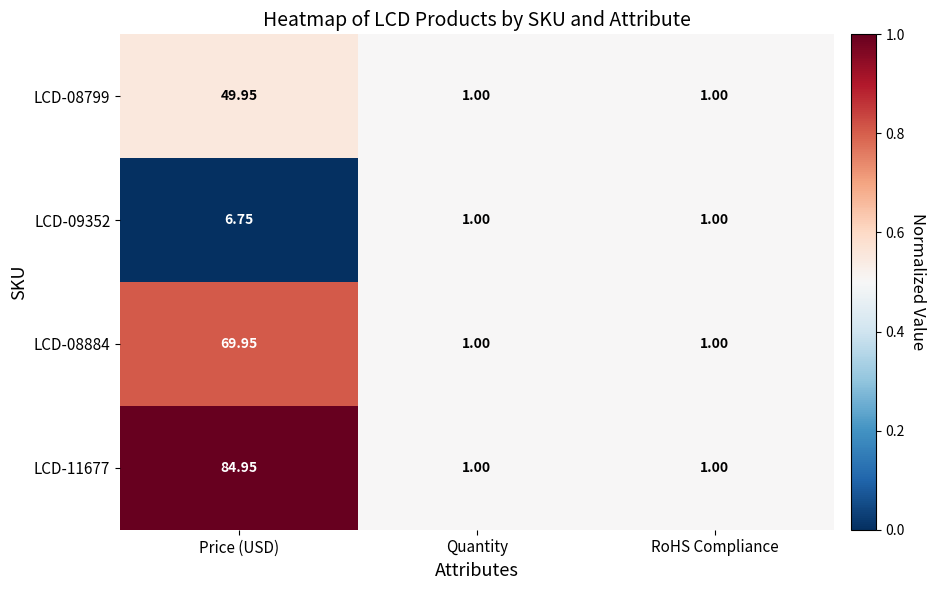

List the series in order of their overall mean, lowest first.

LCD-09352, LCD-08799, LCD-08884, LCD-11677